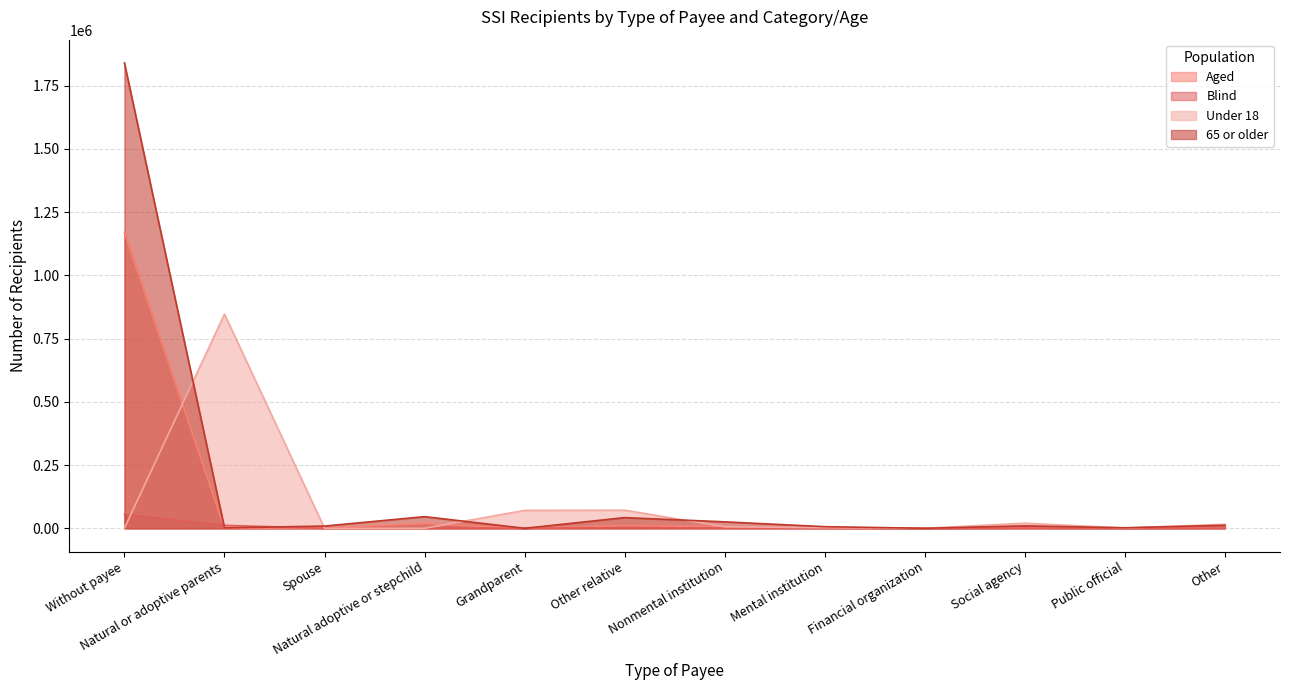

What is the difference between the highest and lowest values at Other?

15246